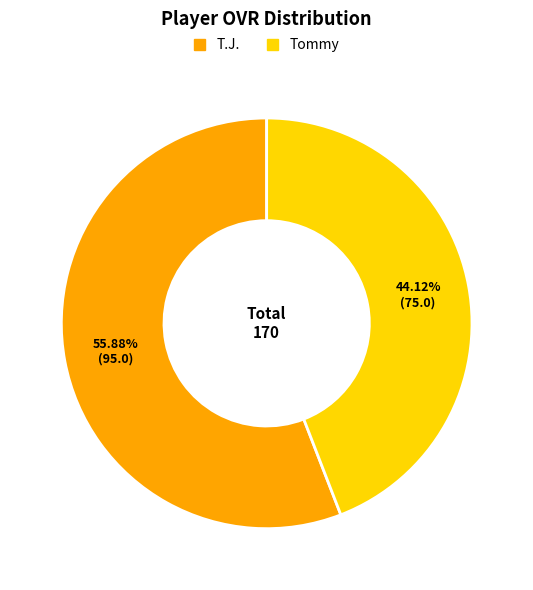

Which category accounts for the majority?

T.J.